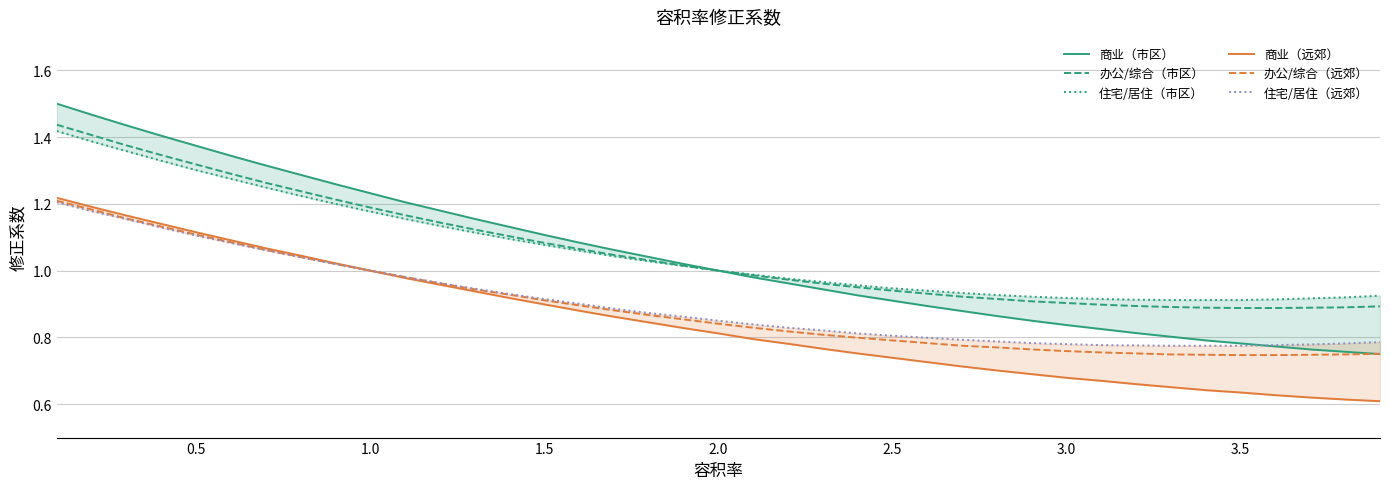

What is the sum of all 商业（远郊） values?

33.0